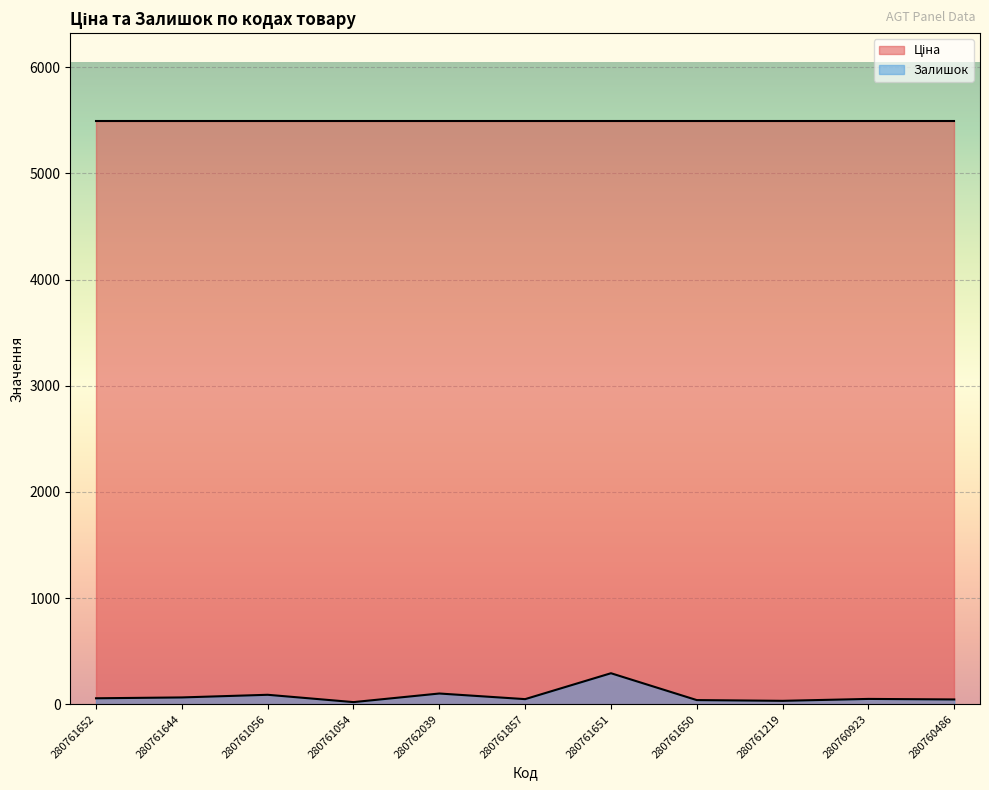

List the labels in order of value, smallest first.

280761054, 280761219, 280761650, 280760486, 280761857, 280760923, 280761652, 280761644, 280761056, 280762039, 280761651